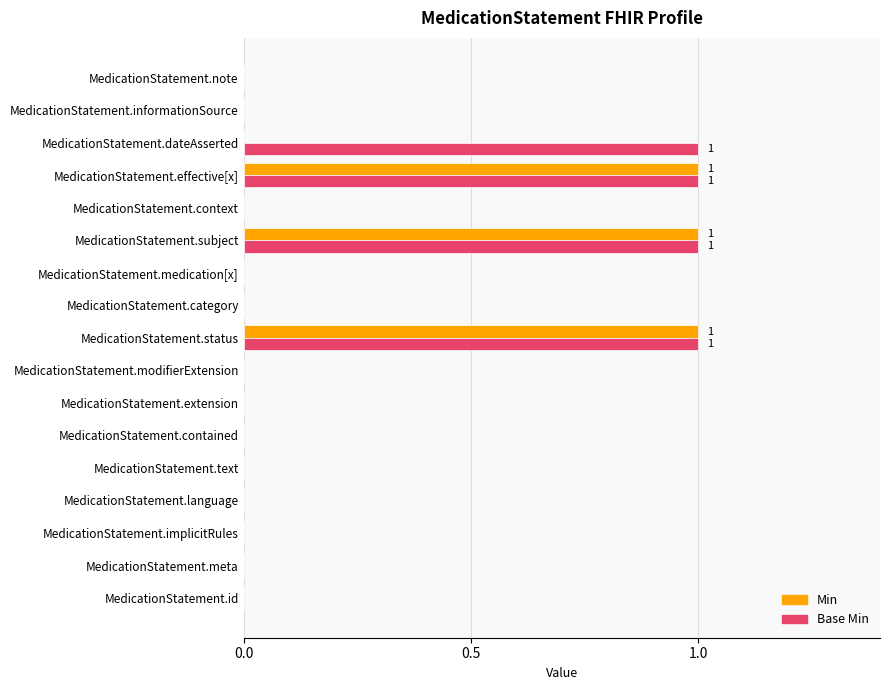

Between MedicationStatement.context and MedicationStatement.dateAsserted, which series saw the biggest shift?

Base Min